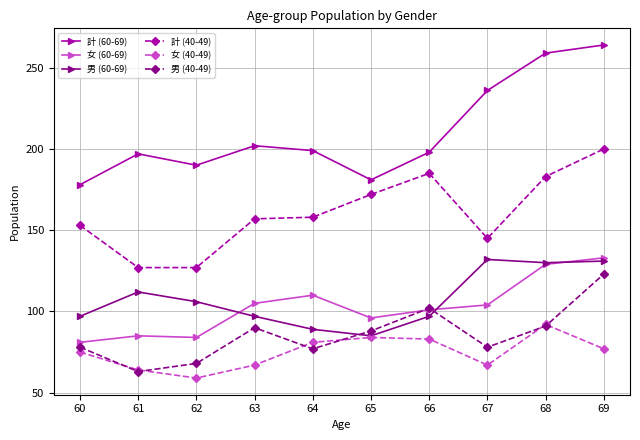

Which series has the largest total across all categories?

計 (60-69)